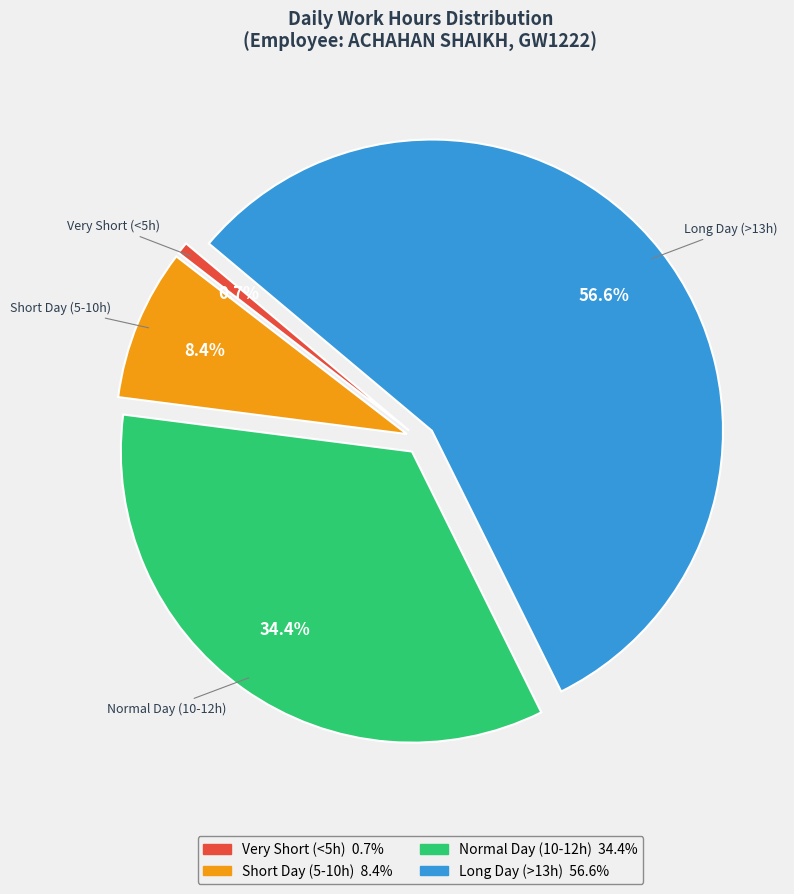

Does any single category account for the majority?

Yes